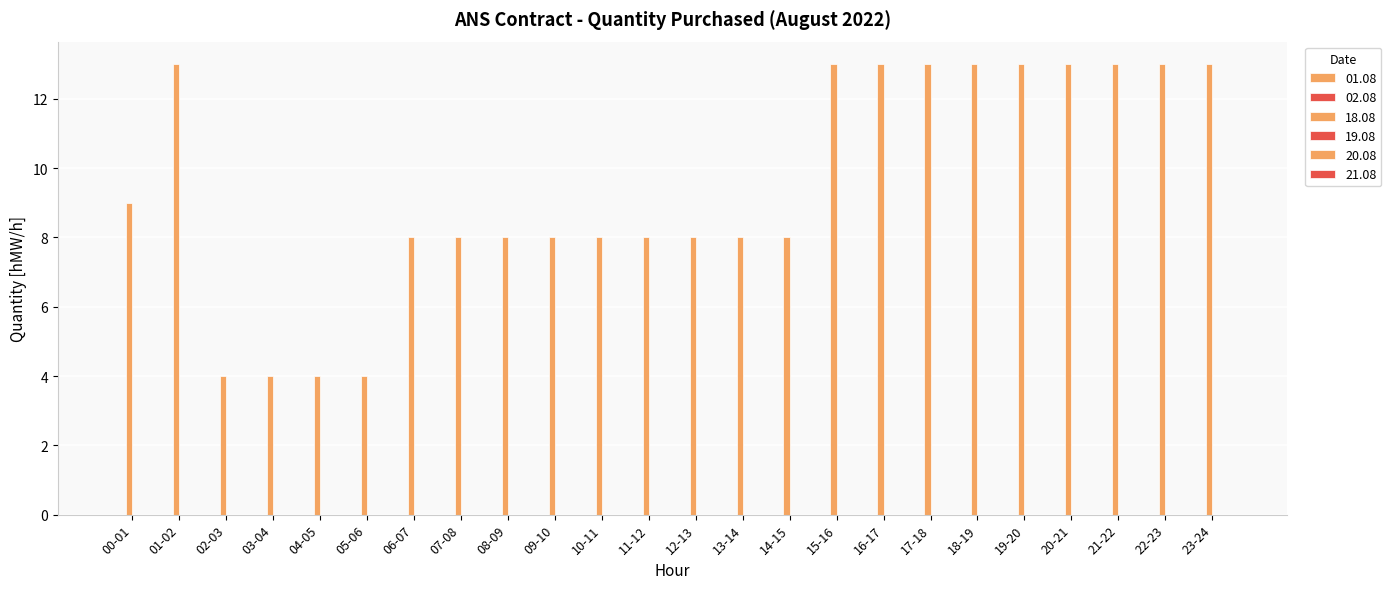

Count the number of data series in this chart.

1